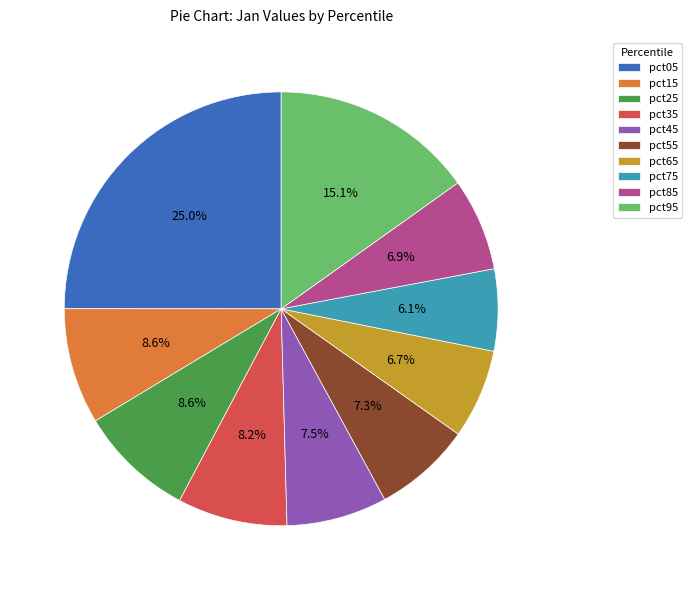

Which has a higher value, pct55 or pct15?

pct15